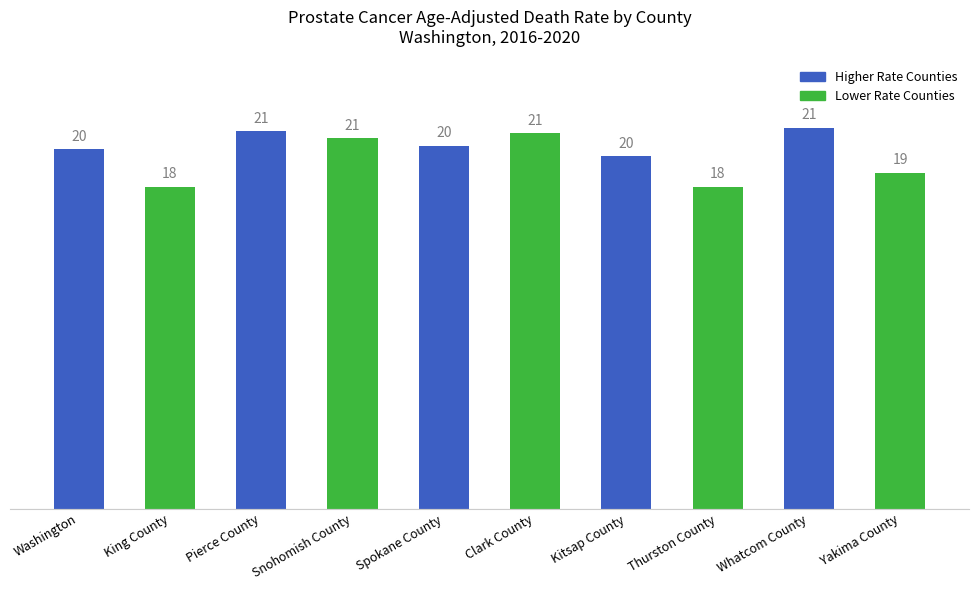

What is the difference between the second highest and minimum values?

3.1